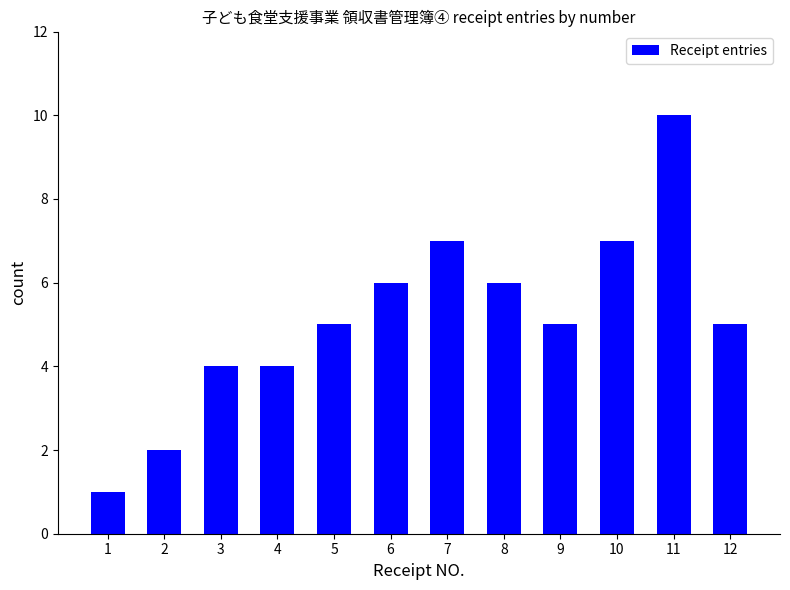

What is the value of the 12th bar from the left?

5